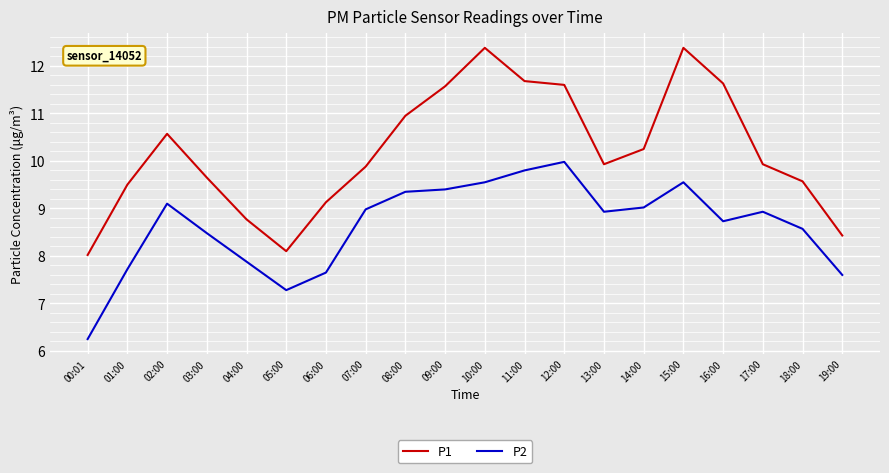

How many lines are shown in the chart?

2